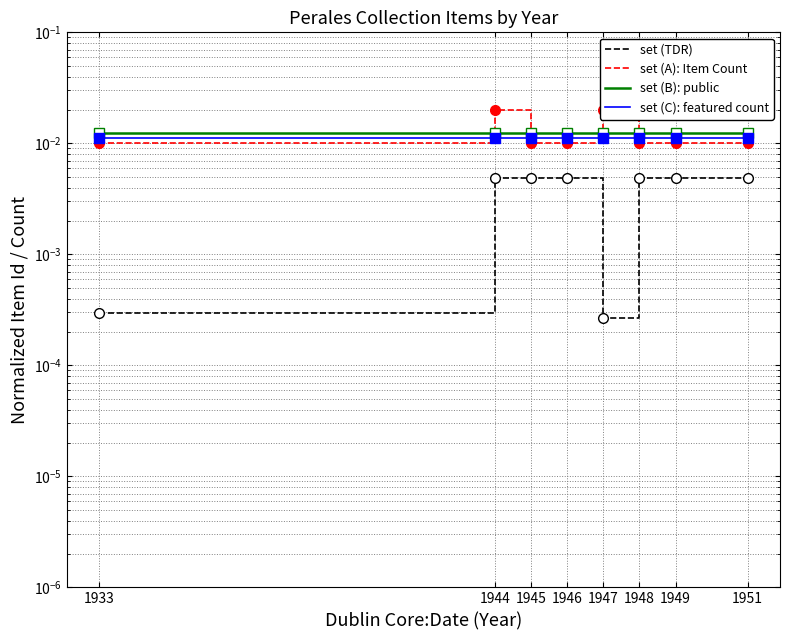

At how many categories does at least one series exceed 0?

8